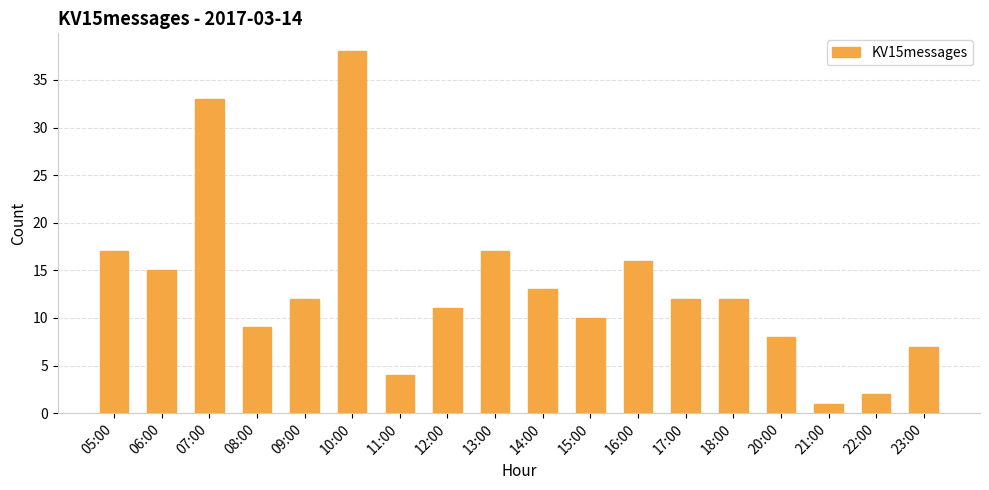

Reading left to right, list all the values displayed in this chart.

17	15	33	9	12	38	4	11	17	13	10	16	12	12	8	1	2	7